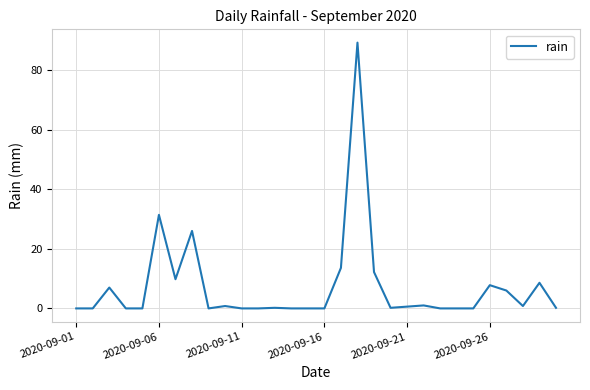

What is the maximum value shown in the chart?

89.2